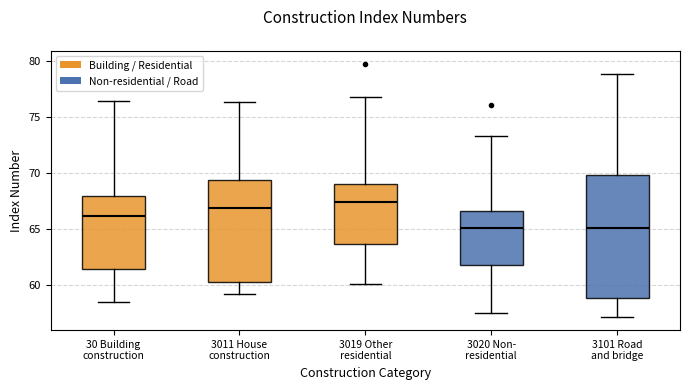

Reading left to right, read every box against the y-axis: the position of its median line, the range the box covers, and the ends of its whiskers. The values are not printed on the chart, so give them approximately, as read against the axis.

30 Building construction: median 66.0, box 61.5 to 68.0, whiskers 58.5 to 76.5
3011 House construction: median 67.0, box 60.5 to 69.5, whiskers 59.0 to 76.5
3019 Other residential: median 67.5, box 63.5 to 69.0, whiskers 60.0 to 77.0
3020 Non- residential: median 65.0, box 62.0 to 66.5, whiskers 57.5 to 73.5
3101 Road and bridge: median 65.0, box 59.0 to 70.0, whiskers 57.0 to 79.0